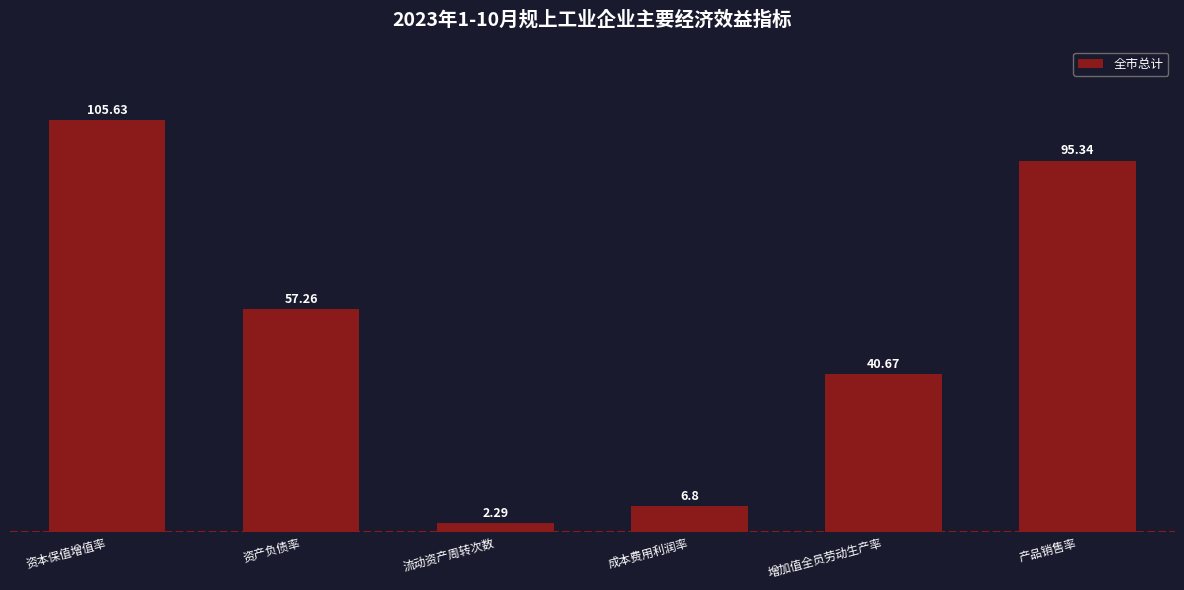

Rank the categories by value from lowest to highest.

流动资产周转次数, 成本费用利润率, 增加值全员劳动生产率, 资产负债率, 产品销售率, 资本保值增值率